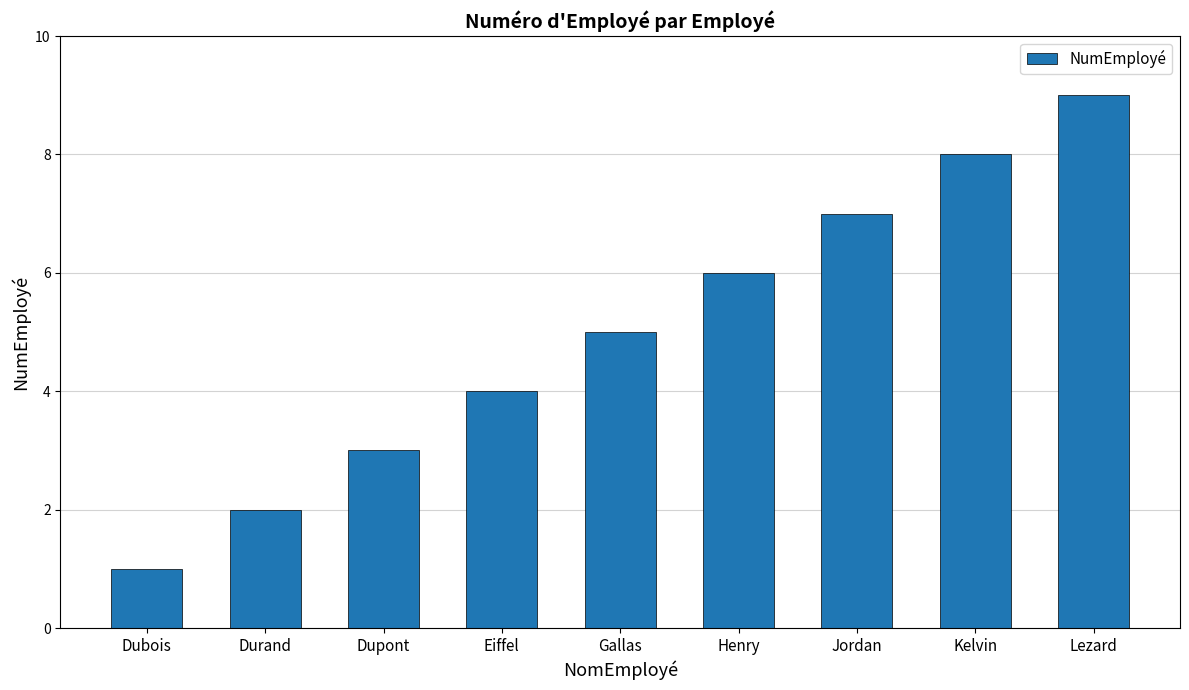

What is the average value?

5